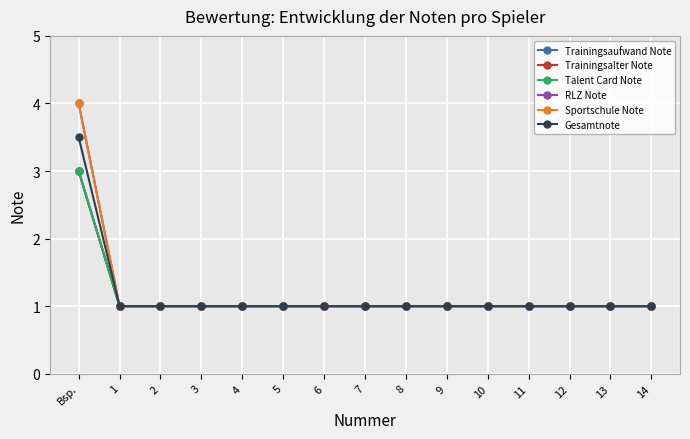

List the labels in order of Gesamtnote value, largest first.

Bsp., 1, 2, 3, 4, 5, 6, 7, 8, 9, 10, 11, 12, 13, 14